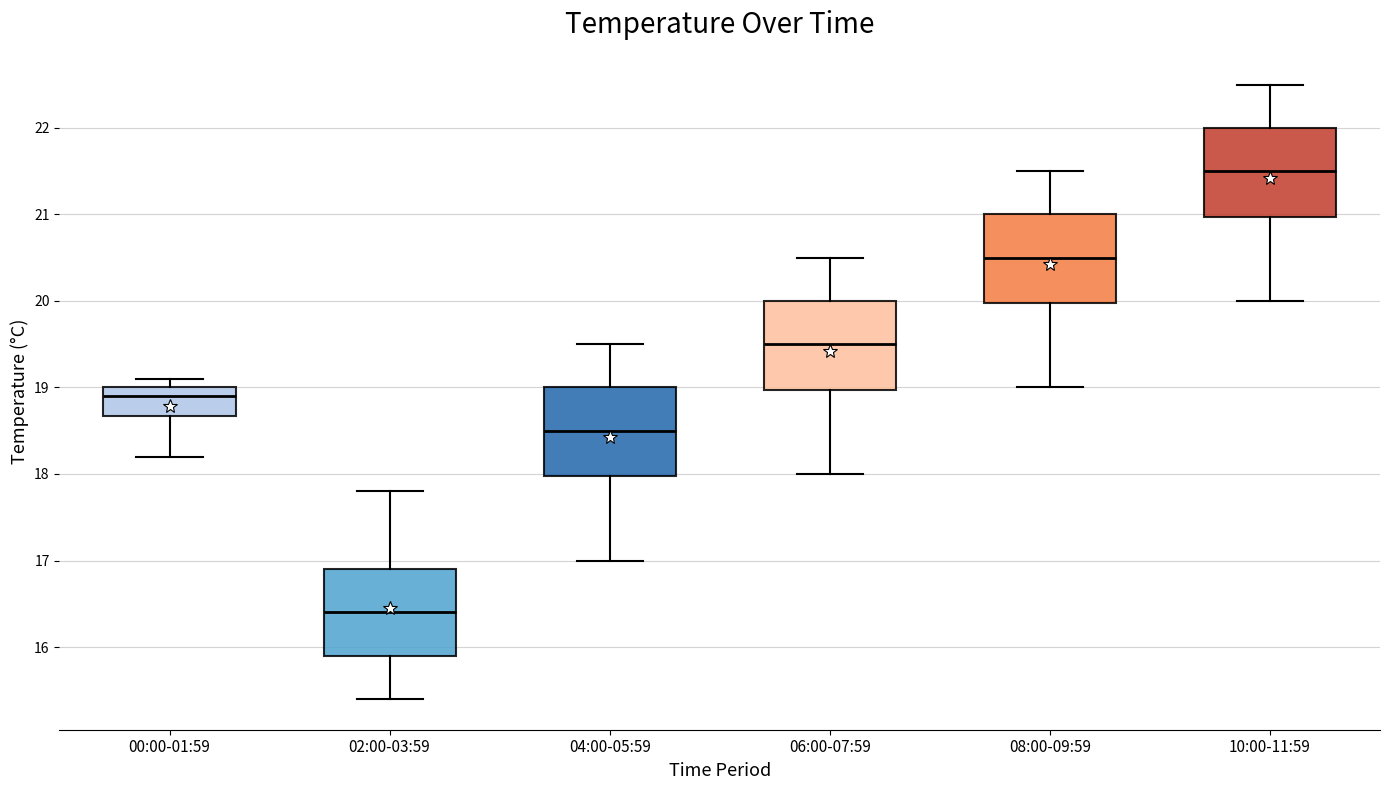

Which box has the lowest median line?

02:00-03:59